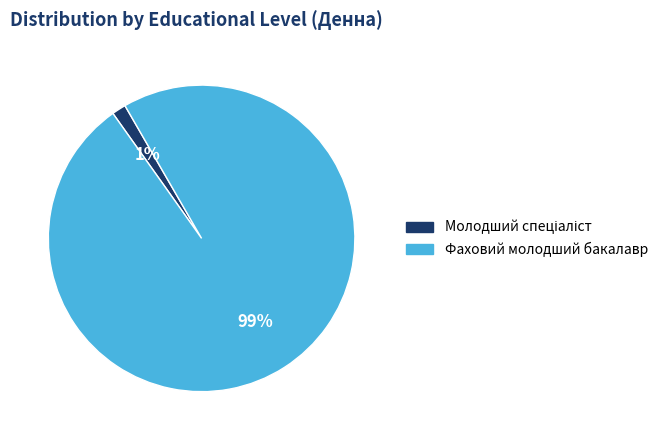

True or false: Фаховий молодший бакалавр accounts for 99% of the total.

True